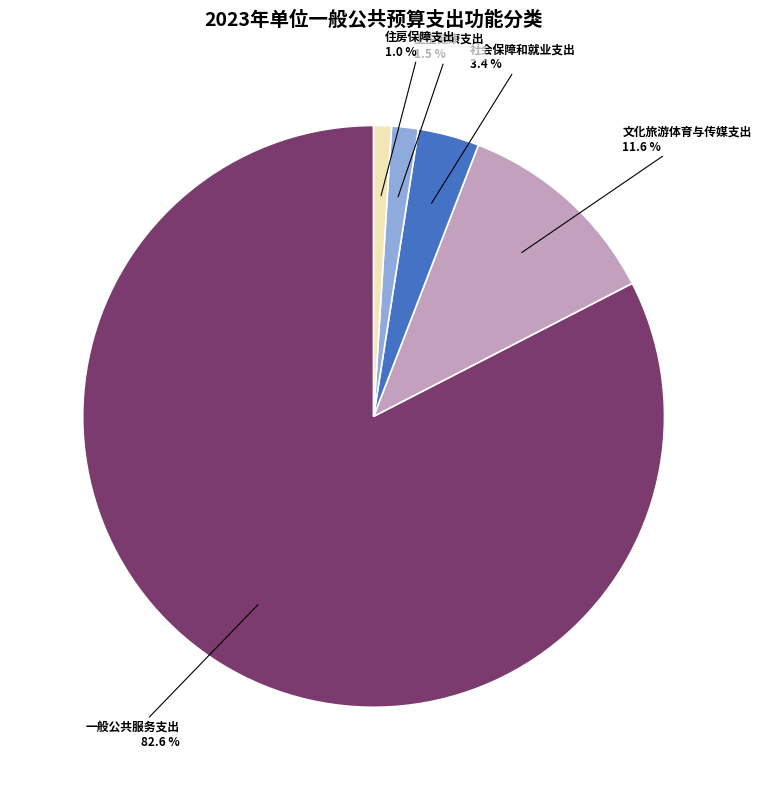

Is there any slice that represents more than half of the pie?

Yes